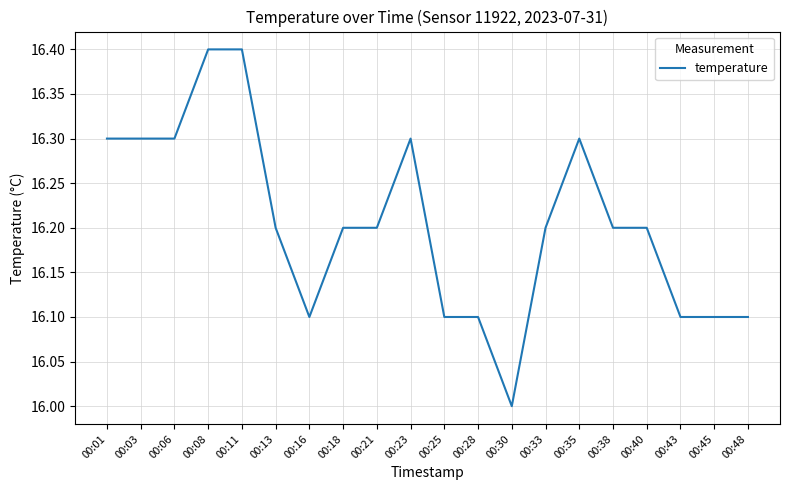

What is the ratio of the value at 00:40 to the value at 00:43?

1.0